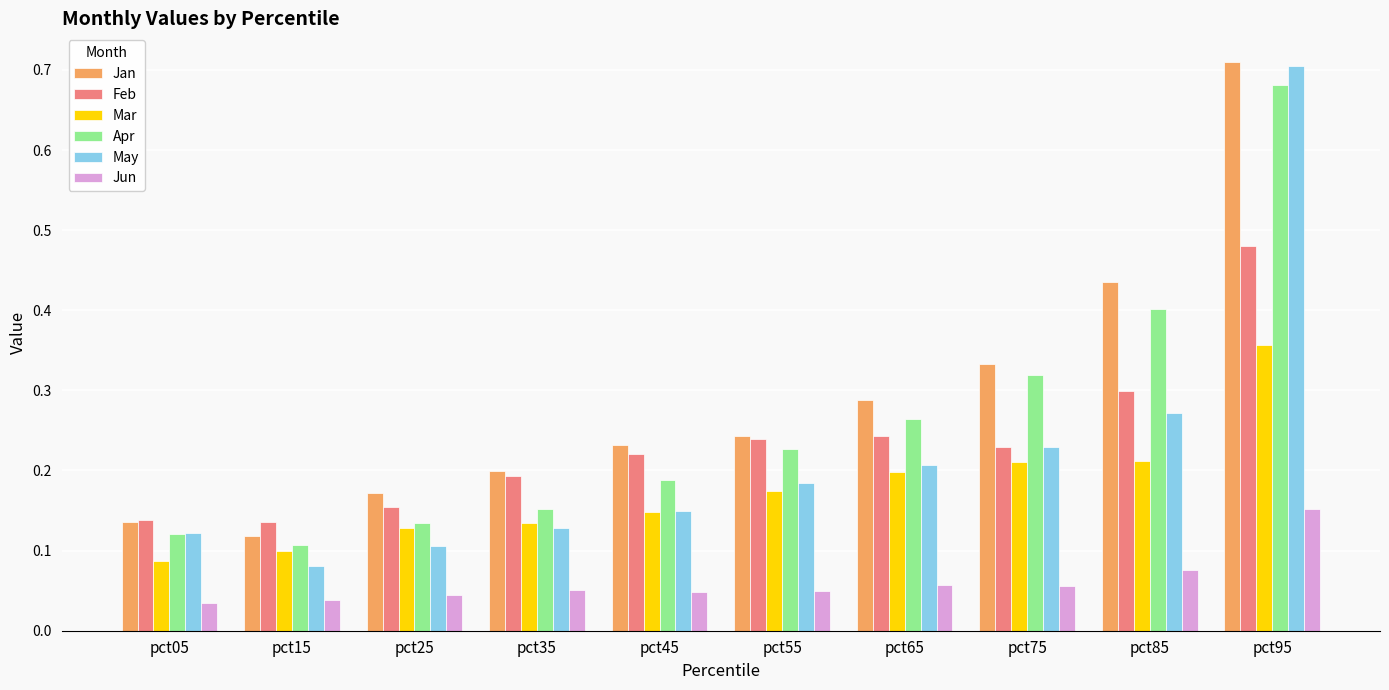

Between pct65 and pct95, which series saw the biggest shift?

May